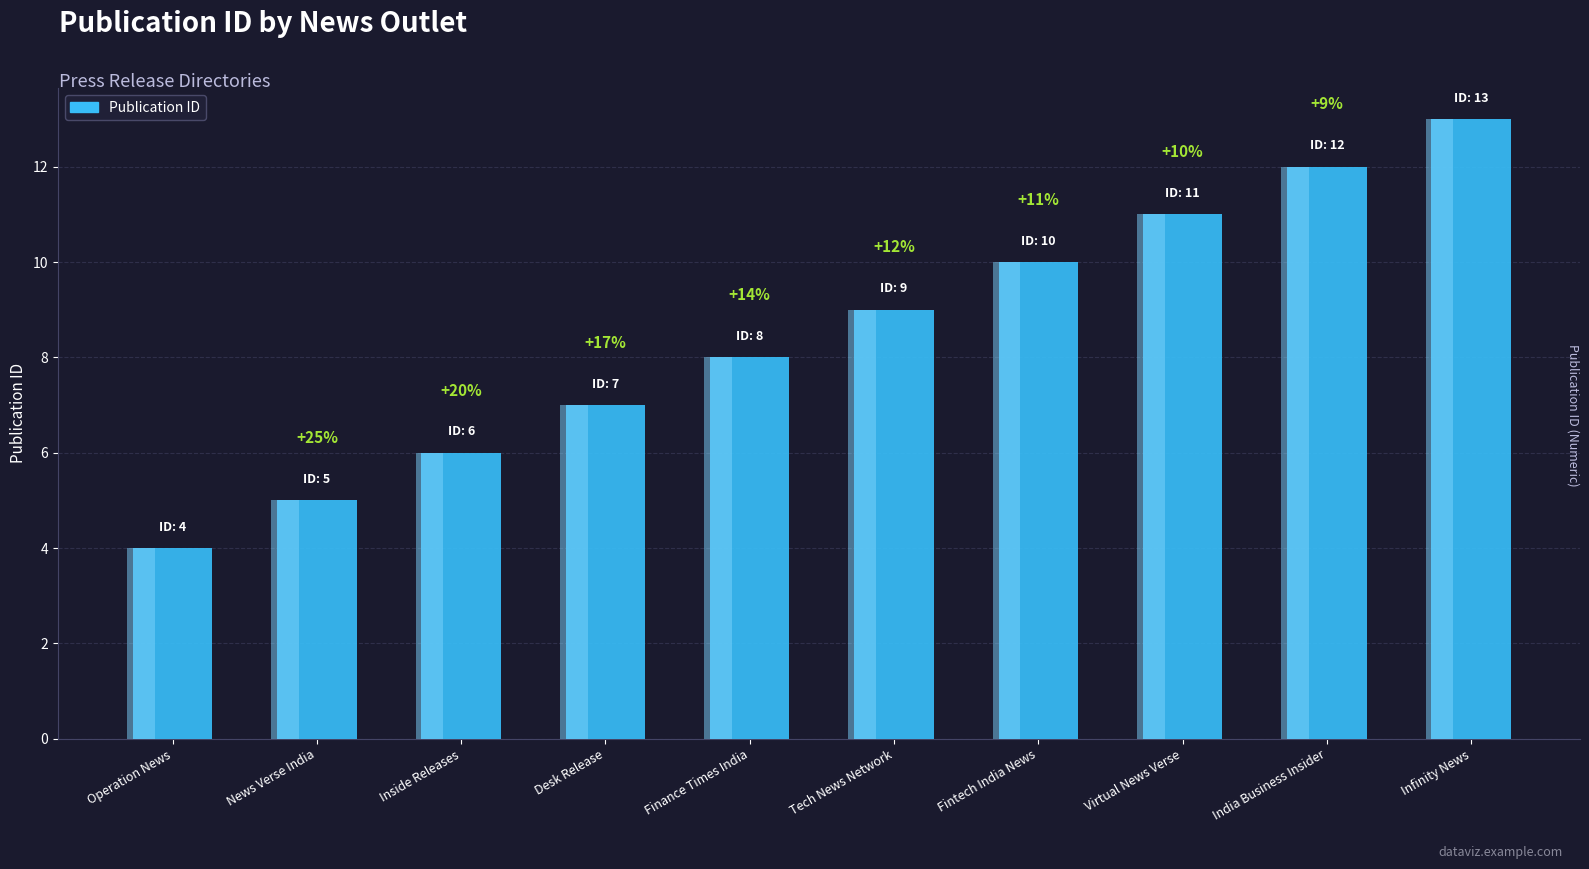

List the labels in order of value, smallest first.

Operation News, News Verse India, Inside Releases, Desk Release, Finance Times India, Tech News Network, Fintech India News, Virtual News Verse, India Business Insider, Infinity News